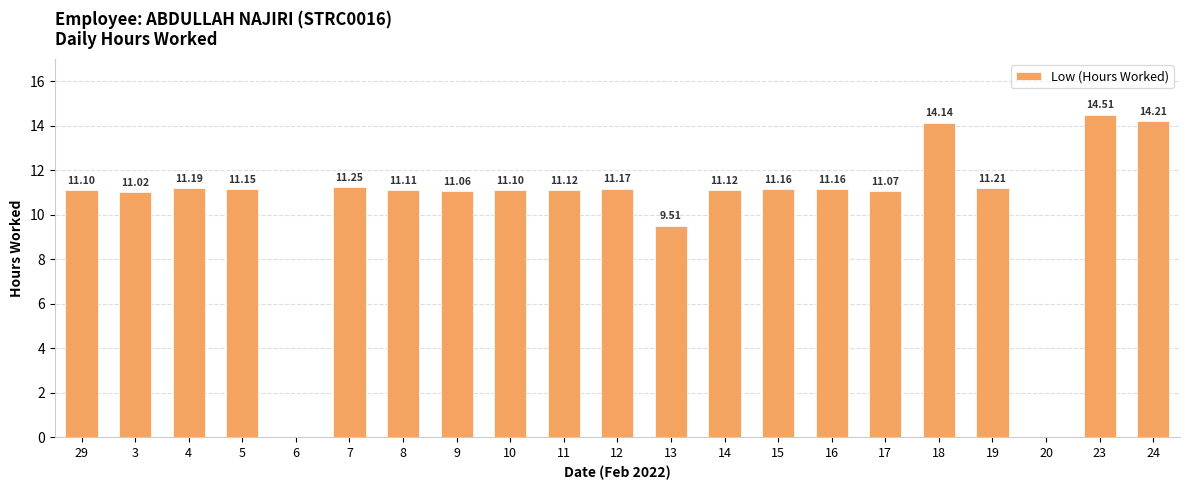

How many categories are shown in the chart?

21